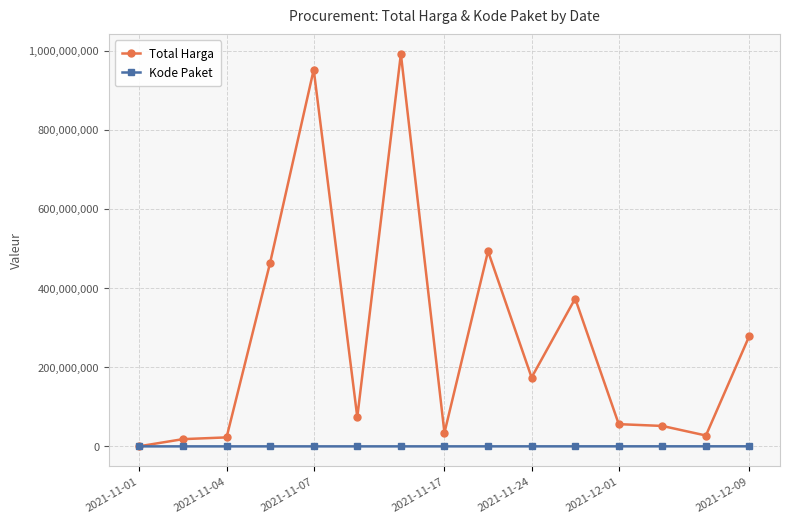

Which series has the largest total across all categories?

Total Harga